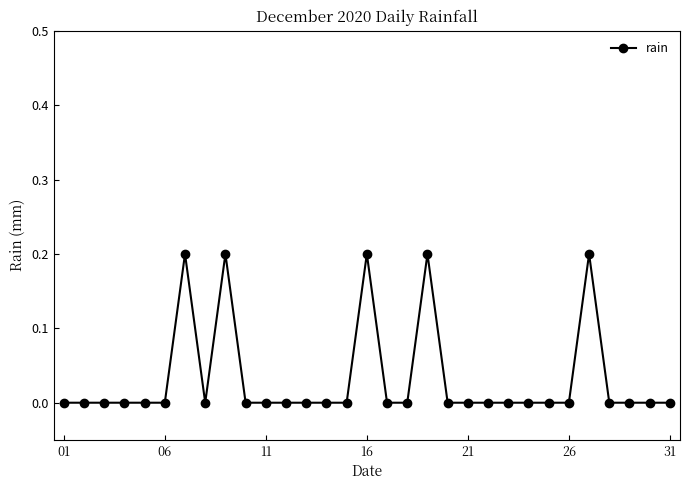

What is the value of the 7th point from the left?

0.2